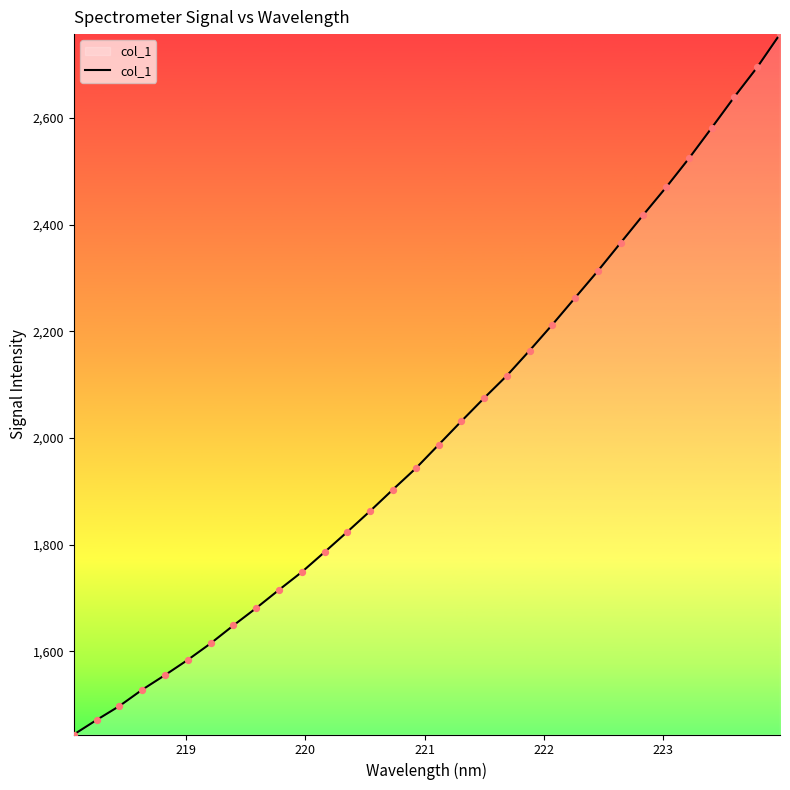

What is the smallest value displayed?

1444.0